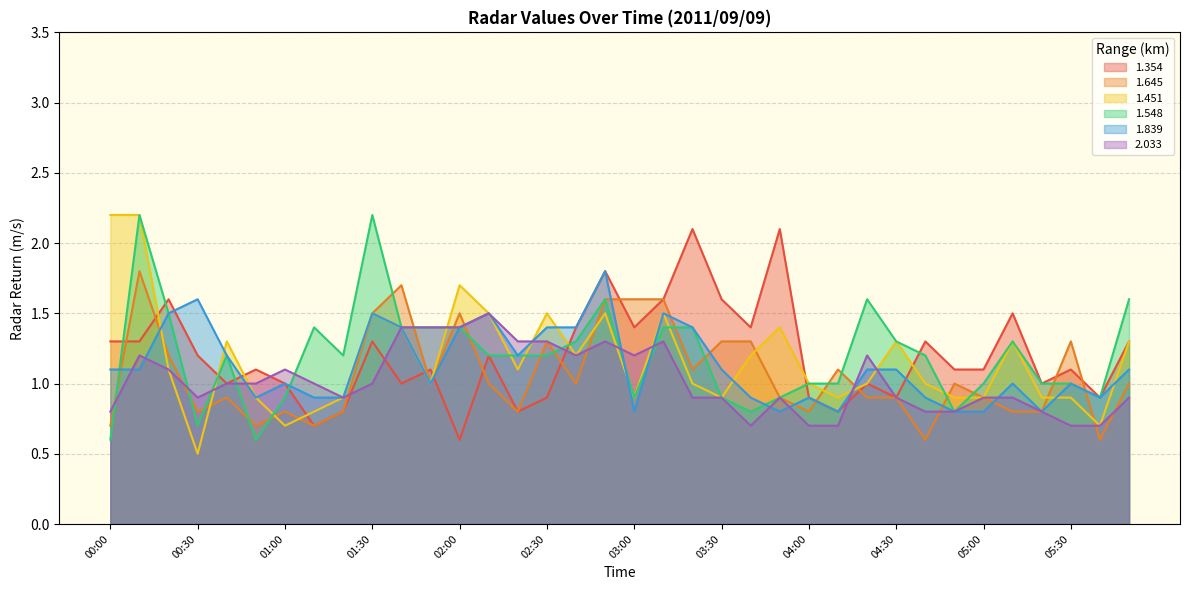

What is the label of the 22nd point from the left?

03:30